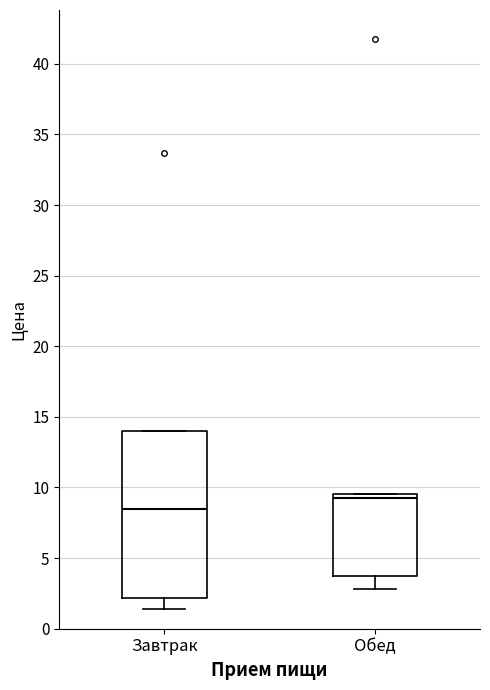

Where does the median line of the box for Завтрак sit on the y-axis? The values are not printed on the chart, so give them approximately, as read against the axis.

8.5